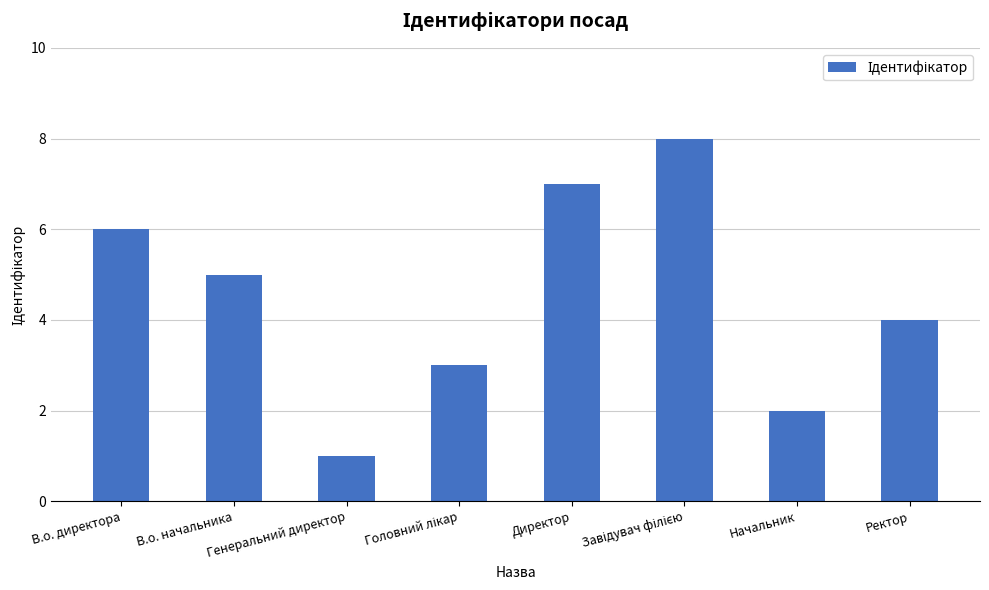

What is the label of the 5th bar from the left?

Директор